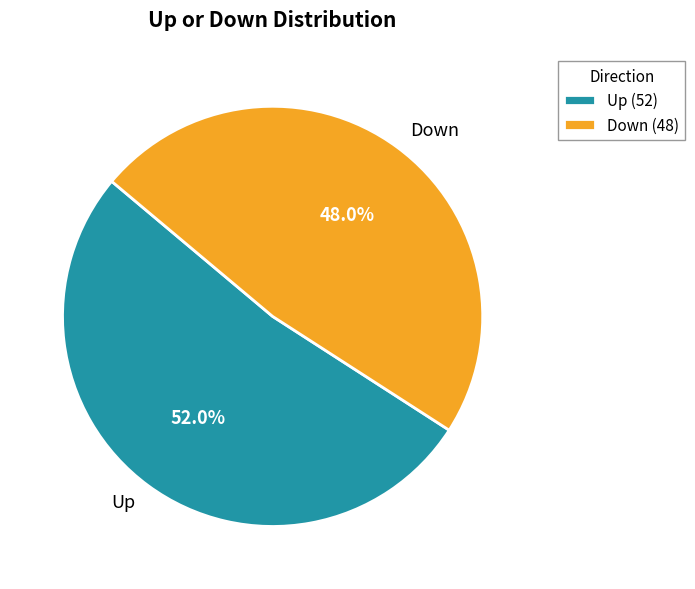

Approximately how many times larger is the value at Down compared to Up?

0.9